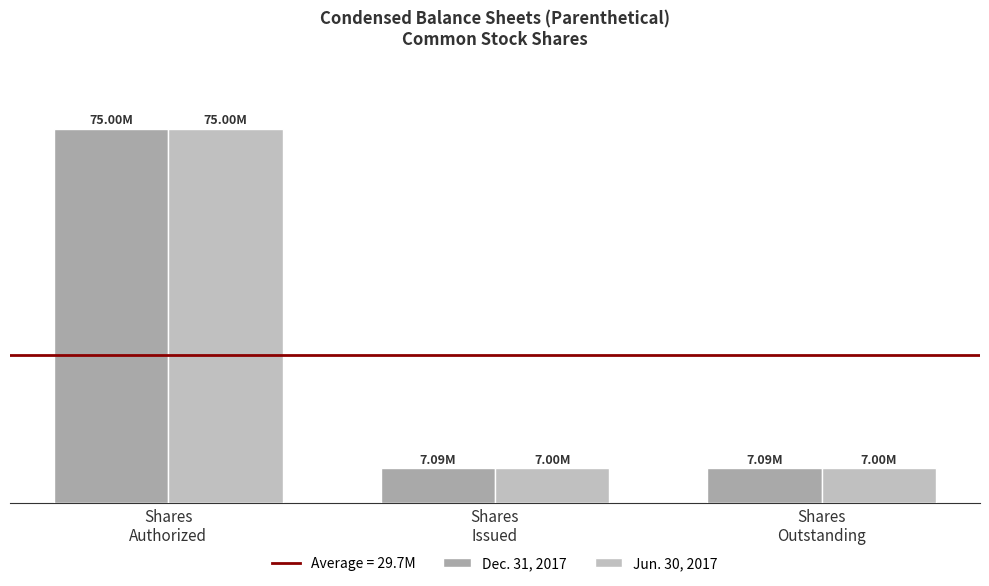

What is the label of the 1st bar from the right?

Shares
Outstanding